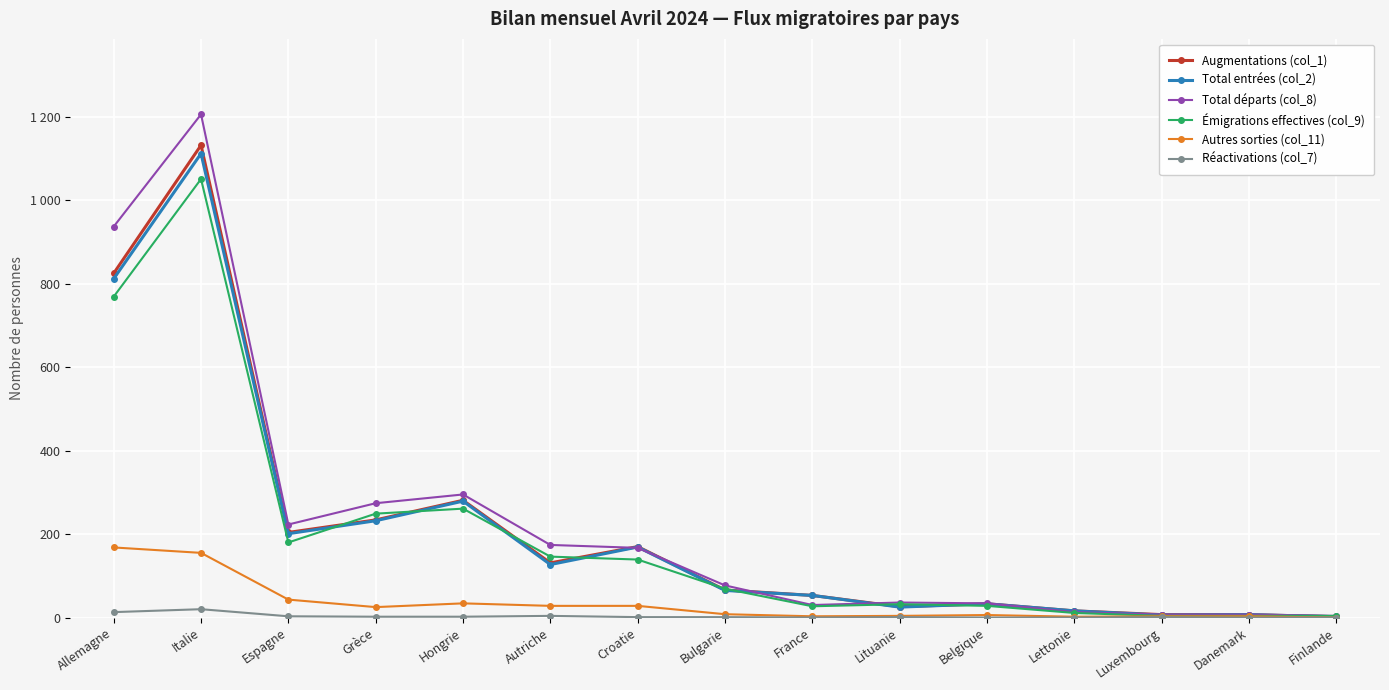

Reading right to left, extract all data points from this chart.

Augmentations (col_1): 2	7	7	16	33	26	53	66	170	131	281	234	204	1132	825
Total entrées (col_2): 2	7	6	16	33	25	53	65	169	127	279	232	201	1112	812
Total départs (col_8): 4	7	7	13	34	36	30	77	167	174	295	274	223	1206	937
Émigrations effectives (col_9): 4	4	4	11	28	32	27	69	139	146	261	249	180	1051	769
Autres sorties (col_11): 0	3	3	2	6	4	3	8	28	28	34	25	43	155	168
Réactivations (col_7): 0	0	1	0	0	1	0	1	1	4	2	2	3	20	13